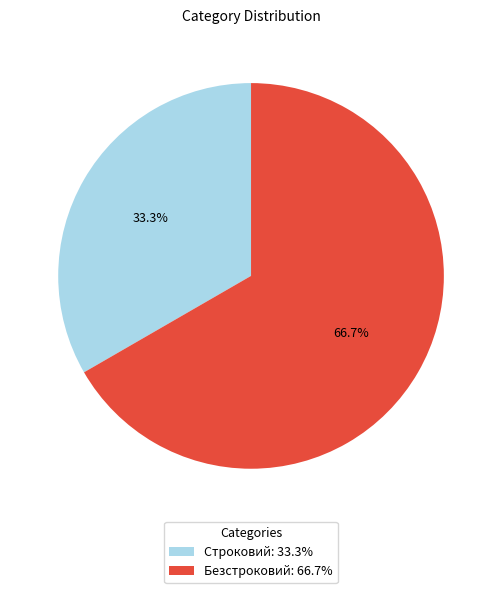

True or false: Строковий accounts for 33% of the total.

True